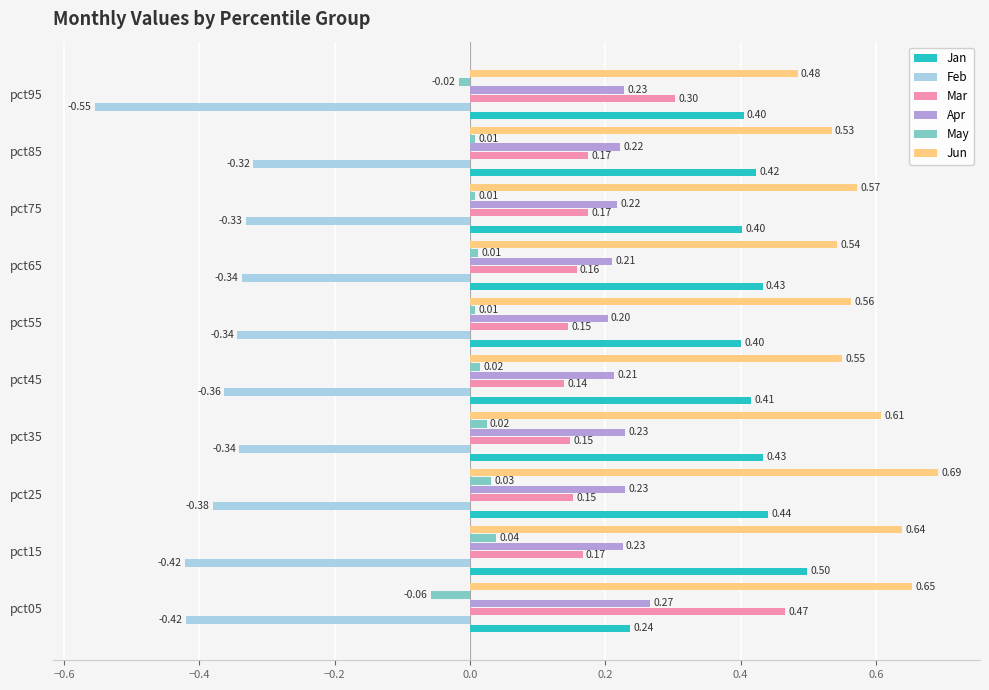

What is the spread (max minus min) of values at pct15?

1.1